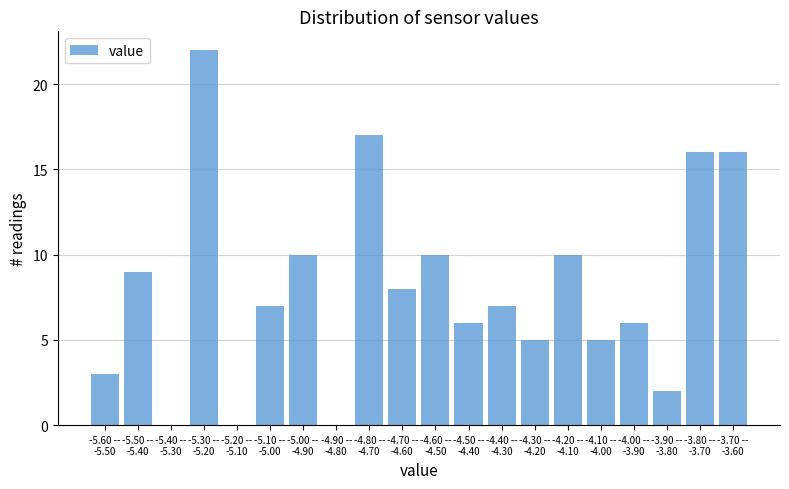

What is the greatest value displayed?

22